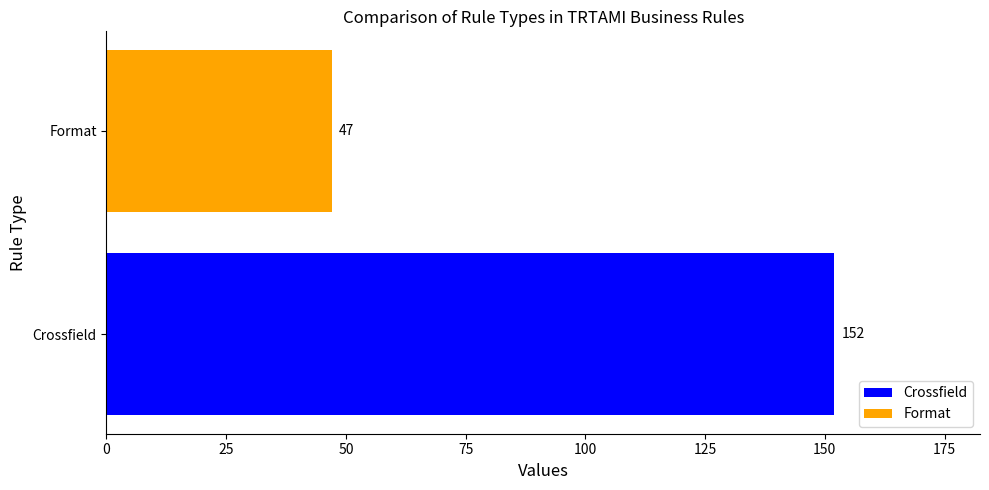

Is it true that the value at Crossfield is 152?

True